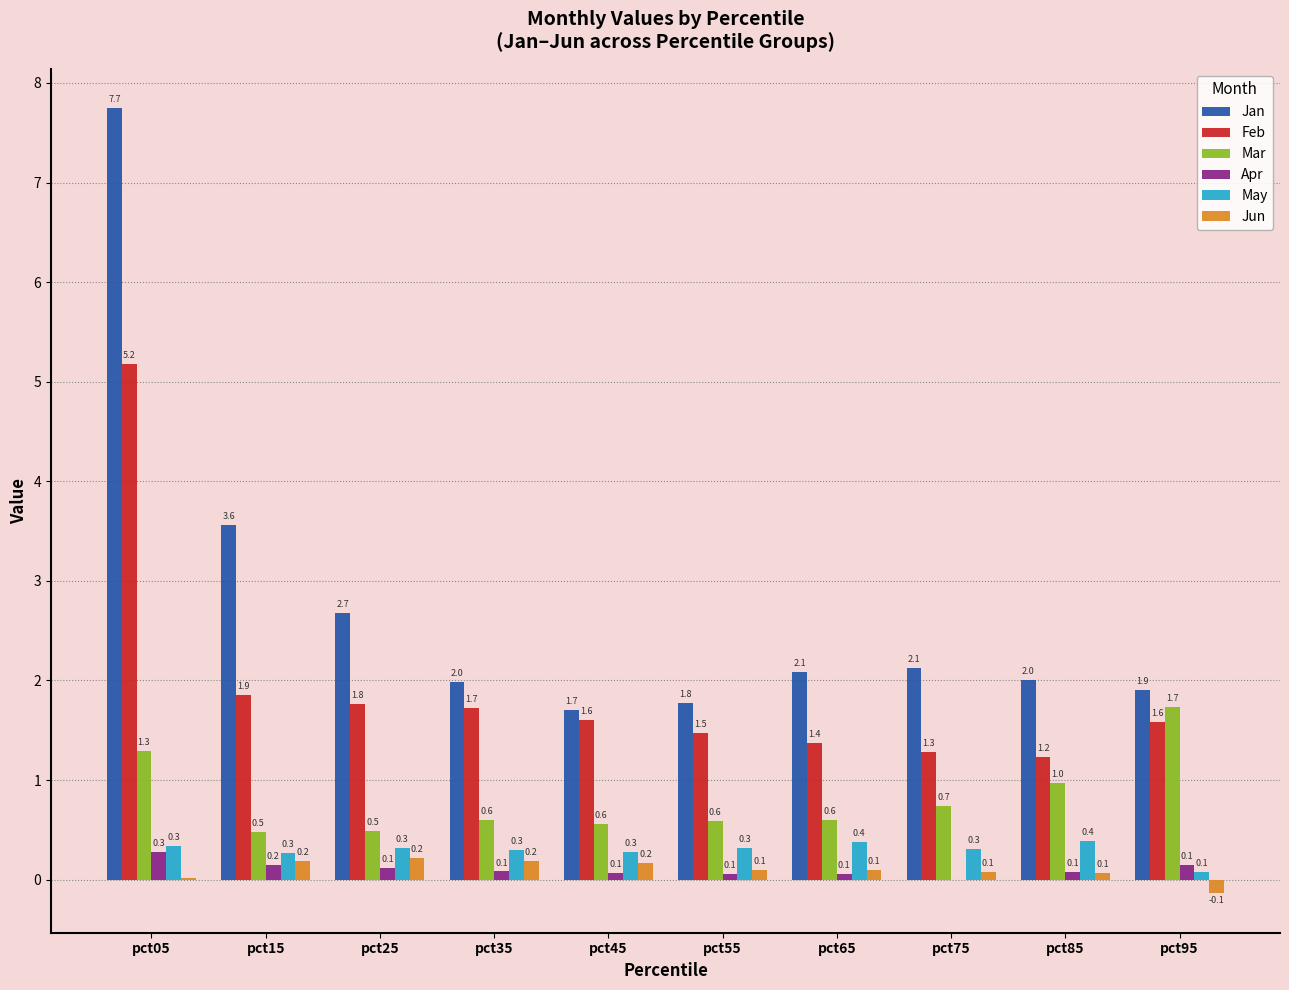

Is it true that Mar equals 0.6 at pct65?

True